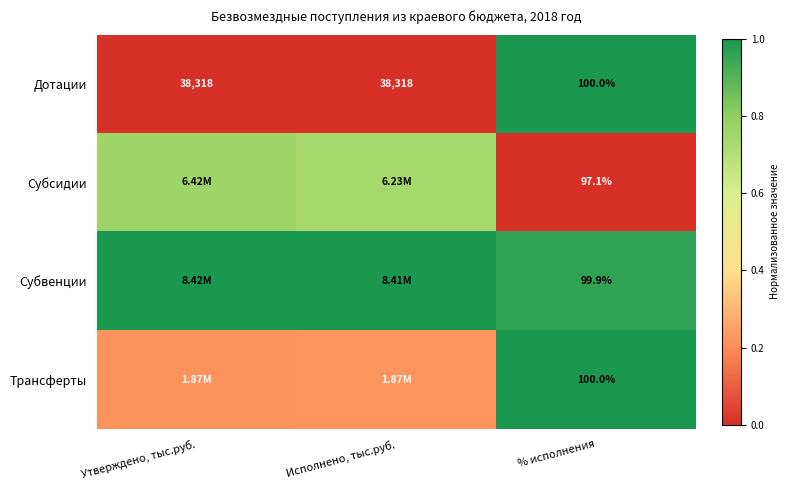

How many distinct data groups are displayed?

4